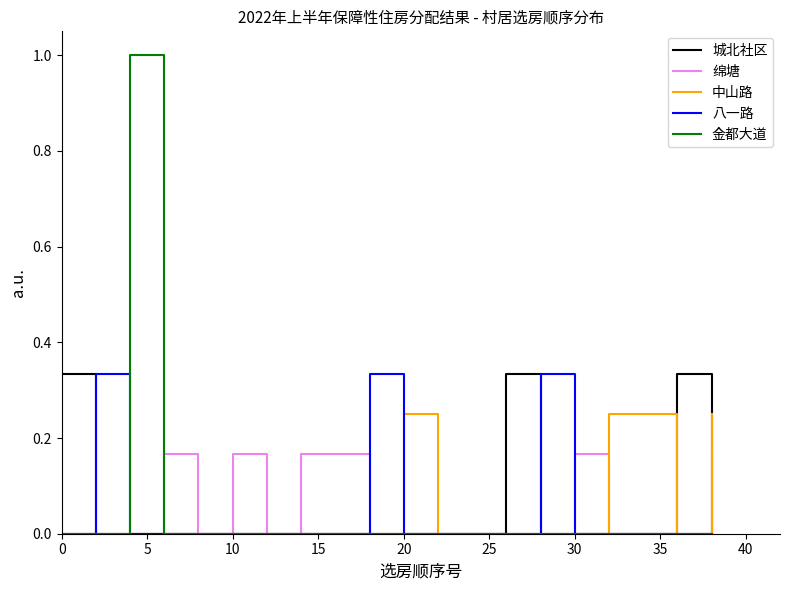

Which series has the widest spread of values?

金都大道